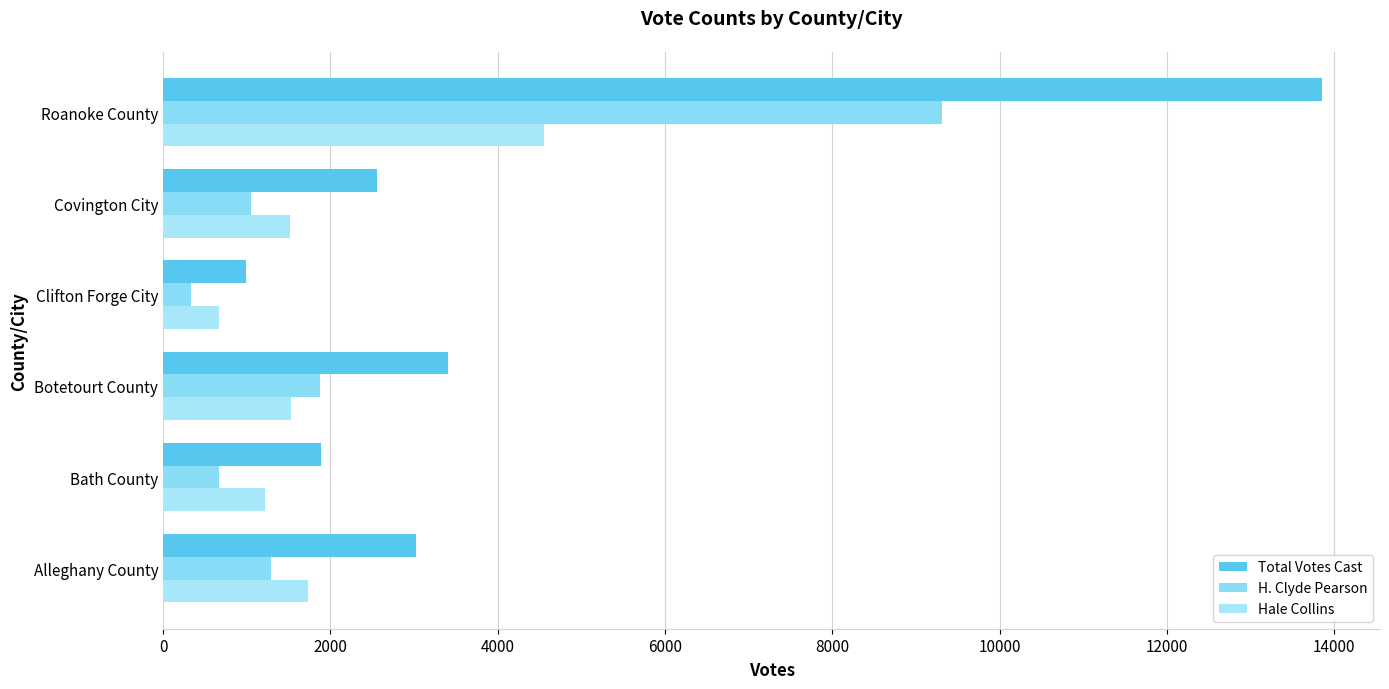

What is the sum of all H. Clyde Pearson values?

14514